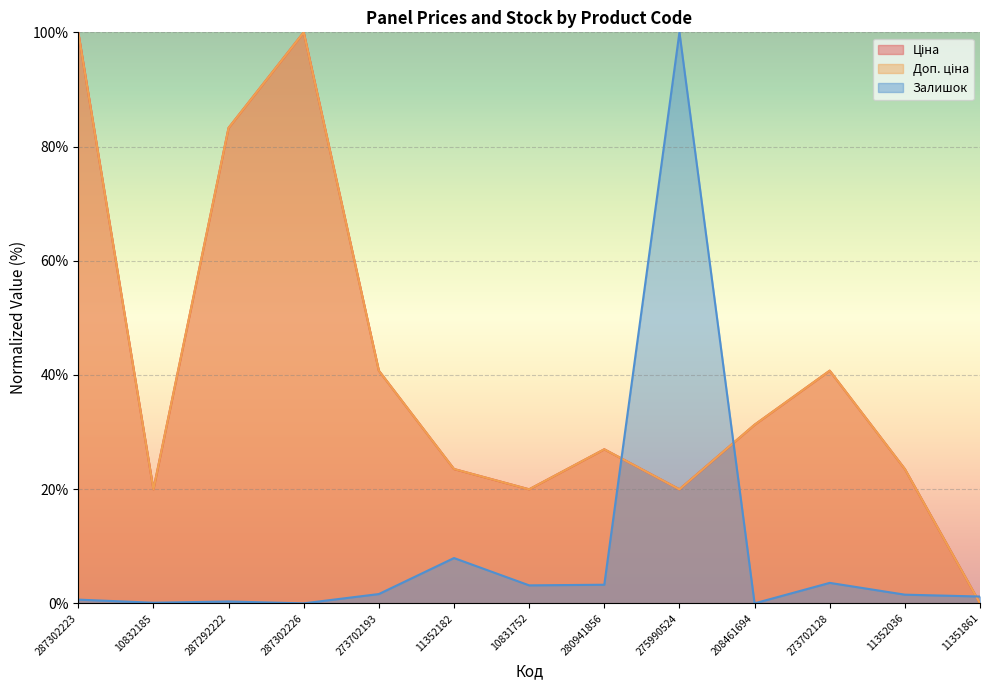

At 10832185, list the series in order from largest to smallest.

Доп. ціна, Ціна, Залишок